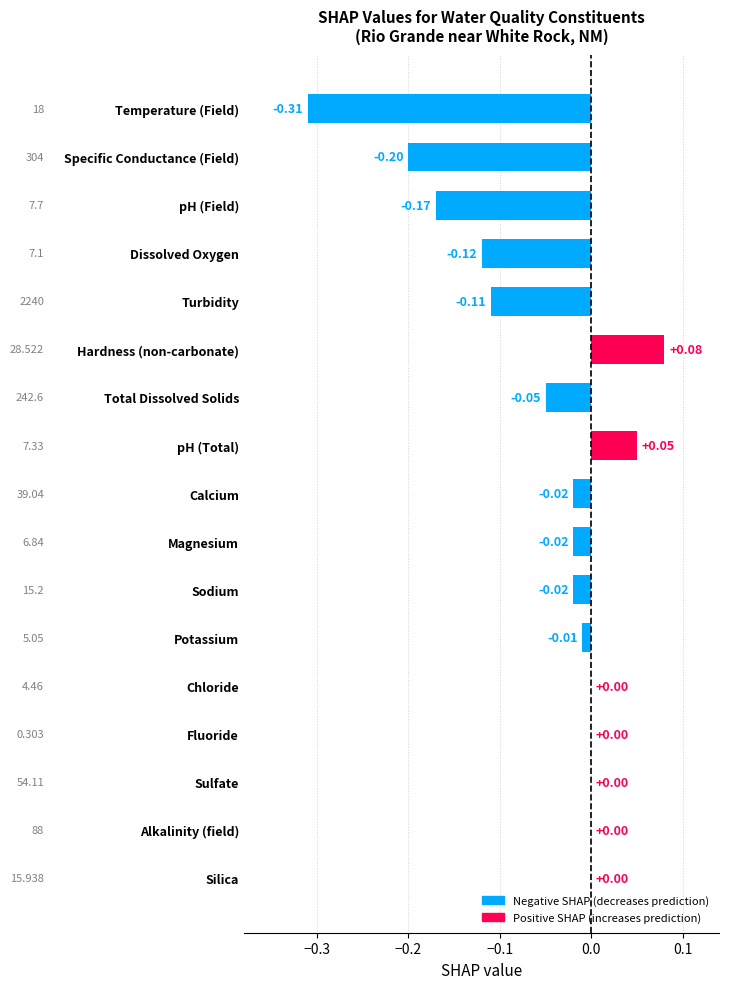

At which category does the chart reach its peak across all series?

Hardness (non-carbonate)